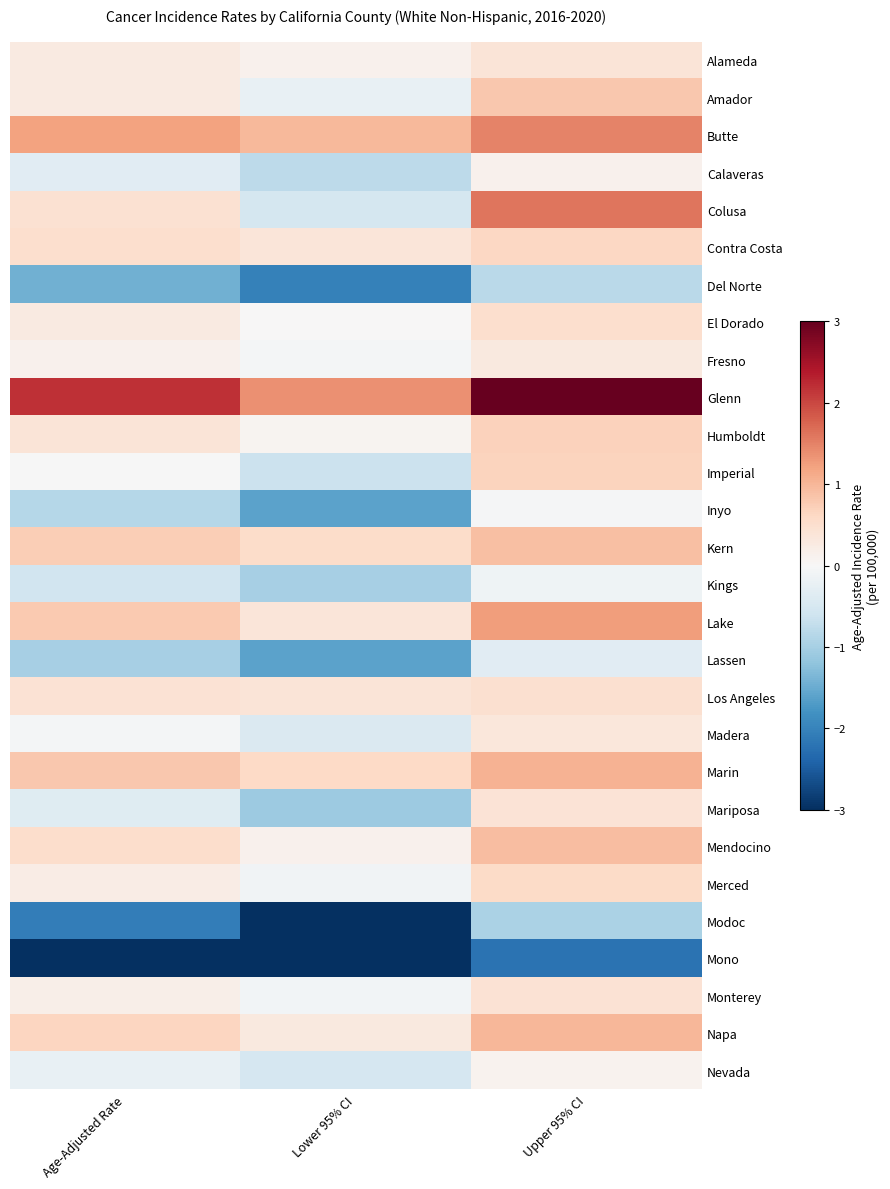

Reading right to left, transcribe all the data shown in this chart.

Alameda: Upper 95% CI=0.4	Lower 95% CI=0.1	Age-Adjusted Rate=0.3
Amador: Upper 95% CI=0.8	Lower 95% CI=-0.2	Age-Adjusted Rate=0.3
Butte: Upper 95% CI=1.5	Lower 95% CI=1.0	Age-Adjusted Rate=1.2
Calaveras: Upper 95% CI=0.1	Lower 95% CI=-0.8	Age-Adjusted Rate=-0.3
Colusa: Upper 95% CI=1.6	Lower 95% CI=-0.5	Age-Adjusted Rate=0.5
Contra Costa: Upper 95% CI=0.6	Lower 95% CI=0.4	Age-Adjusted Rate=0.5
Del Norte: Upper 95% CI=-0.8	Lower 95% CI=-2.0	Age-Adjusted Rate=-1.4
El Dorado: Upper 95% CI=0.5	Lower 95% CI=0.0	Age-Adjusted Rate=0.3
Fresno: Upper 95% CI=0.3	Lower 95% CI=-0.1	Age-Adjusted Rate=0.1
Glenn: Upper 95% CI=3.1	Lower 95% CI=1.4	Age-Adjusted Rate=2.2
Humboldt: Upper 95% CI=0.7	Lower 95% CI=0.1	Age-Adjusted Rate=0.4
Imperial: Upper 95% CI=0.7	Lower 95% CI=-0.7	Age-Adjusted Rate=-0.0
Inyo: Upper 95% CI=-0.0	Lower 95% CI=-1.6	Age-Adjusted Rate=-0.9
Kern: Upper 95% CI=0.9	Lower 95% CI=0.5	Age-Adjusted Rate=0.7
Kings: Upper 95% CI=-0.1	Lower 95% CI=-1.0	Age-Adjusted Rate=-0.6
Lake: Upper 95% CI=1.2	Lower 95% CI=0.4	Age-Adjusted Rate=0.8
Lassen: Upper 95% CI=-0.3	Lower 95% CI=-1.6	Age-Adjusted Rate=-1.0
Los Angeles: Upper 95% CI=0.5	Lower 95% CI=0.4	Age-Adjusted Rate=0.4
Madera: Upper 95% CI=0.3	Lower 95% CI=-0.4	Age-Adjusted Rate=-0.0
Marin: Upper 95% CI=1.0	Lower 95% CI=0.6	Age-Adjusted Rate=0.8
Mariposa: Upper 95% CI=0.4	Lower 95% CI=-1.1	Age-Adjusted Rate=-0.4
Mendocino: Upper 95% CI=0.9	Lower 95% CI=0.1	Age-Adjusted Rate=0.5
Merced: Upper 95% CI=0.6	Lower 95% CI=-0.1	Age-Adjusted Rate=0.2
Modoc: Upper 95% CI=-0.9	Lower 95% CI=-3.0	Age-Adjusted Rate=-2.1
Mono: Upper 95% CI=-2.2	Lower 95% CI=-3.8	Age-Adjusted Rate=-3.1
Monterey: Upper 95% CI=0.4	Lower 95% CI=-0.1	Age-Adjusted Rate=0.2
Napa: Upper 95% CI=1.0	Lower 95% CI=0.3	Age-Adjusted Rate=0.6
Nevada: Upper 95% CI=0.1	Lower 95% CI=-0.5	Age-Adjusted Rate=-0.2